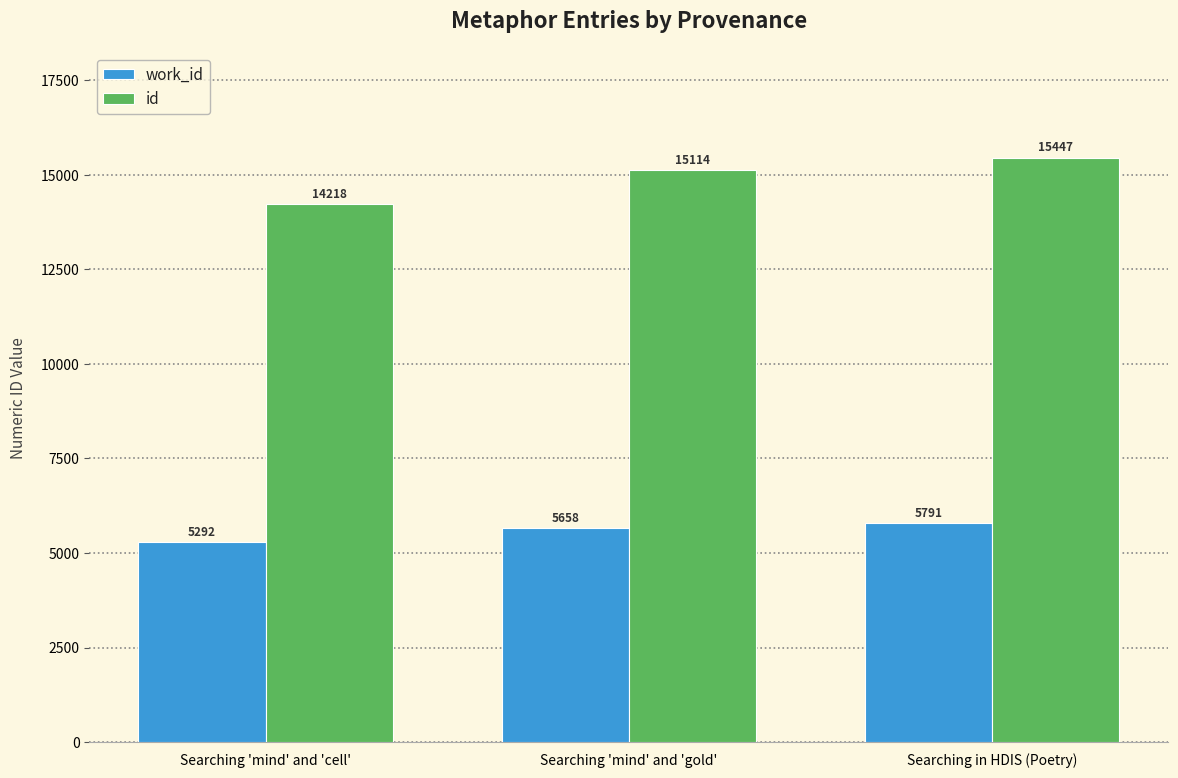

How many values in the id series are below 15114?

1